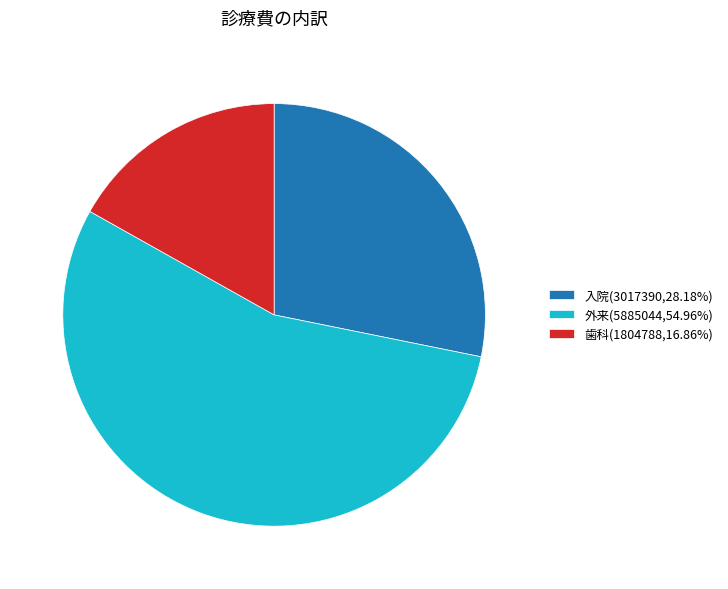

Count the number of slices in the pie.

3